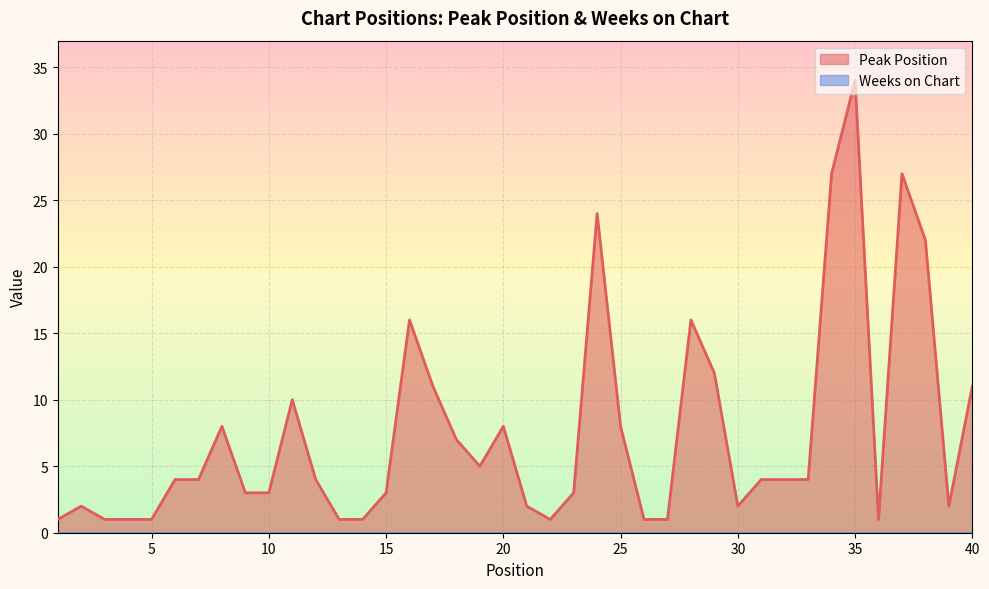

Reading right to left, transcribe all the data shown in this chart.

11	2	22	27	1	34	27	4	4	4	2	12	16	1	1	8	24	3	1	2	8	5	7	11	16	3	1	1	4	10	3	3	8	4	4	1	1	1	2	1